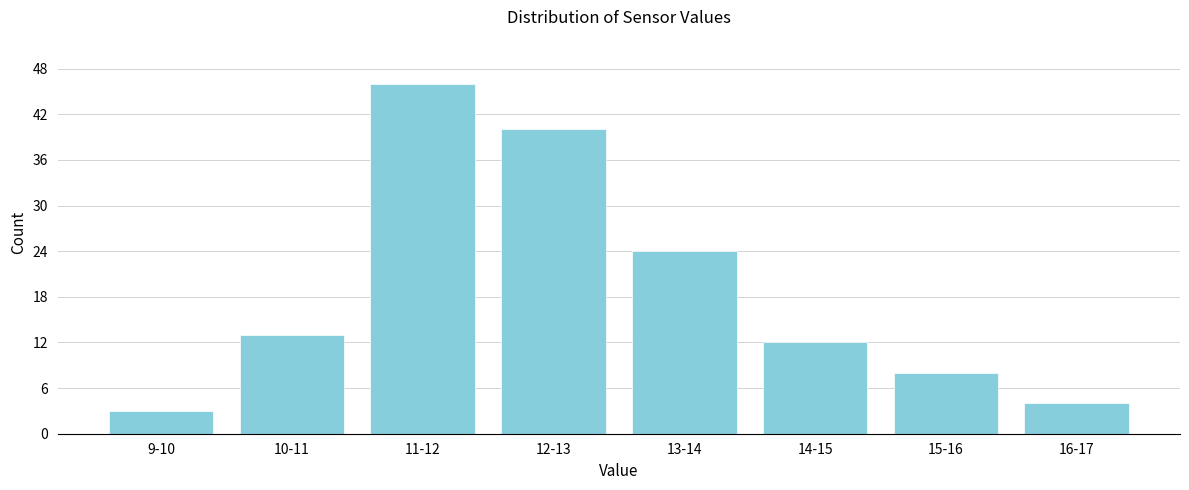

Reading right to left, transcribe all the data shown in this chart.

4	8	12	24	40	46	13	3